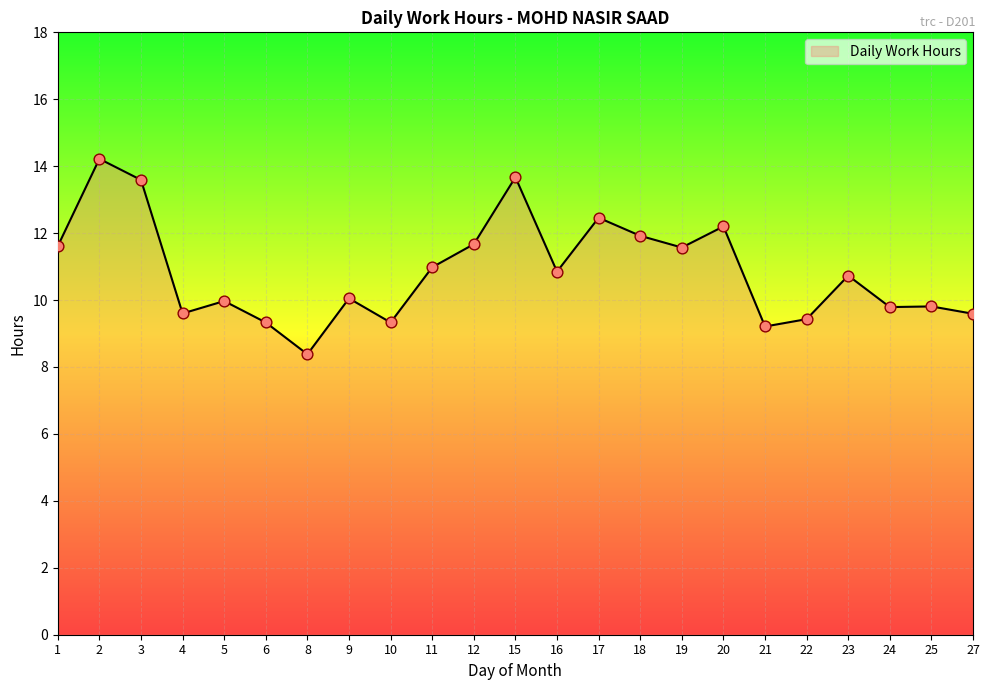

Between 21 and 19, which is larger?

19